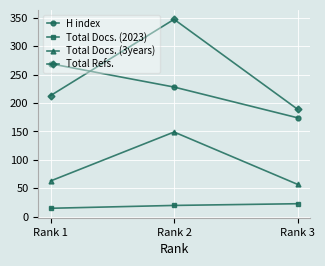

What is the smallest value displayed?

15